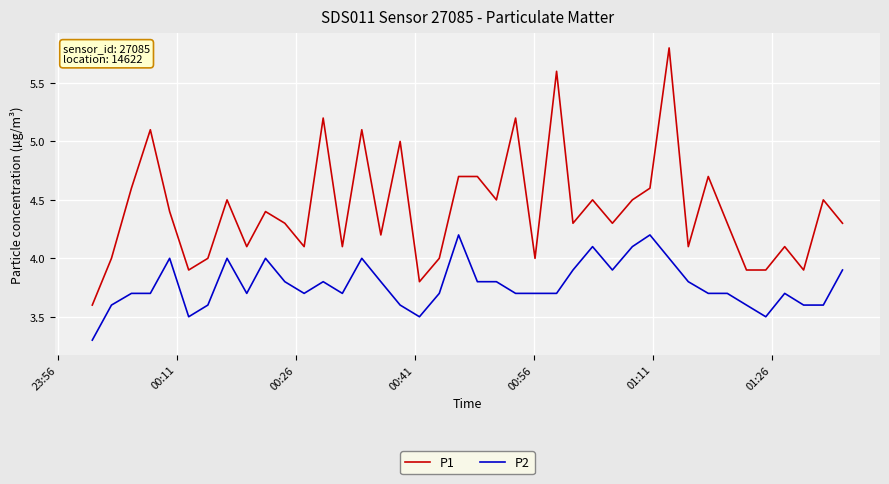

What is the difference between the maximum and minimum values in the P1 series?

2.2